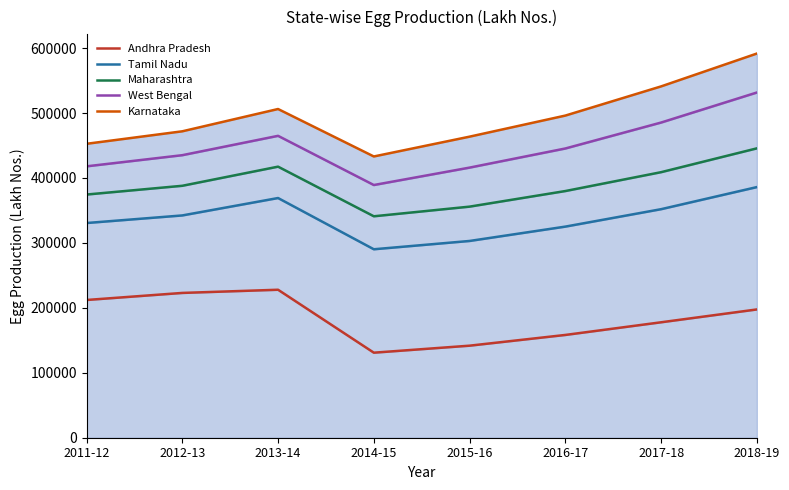

What is the value of the Tamil Nadu point at the 2nd from the left?

342308